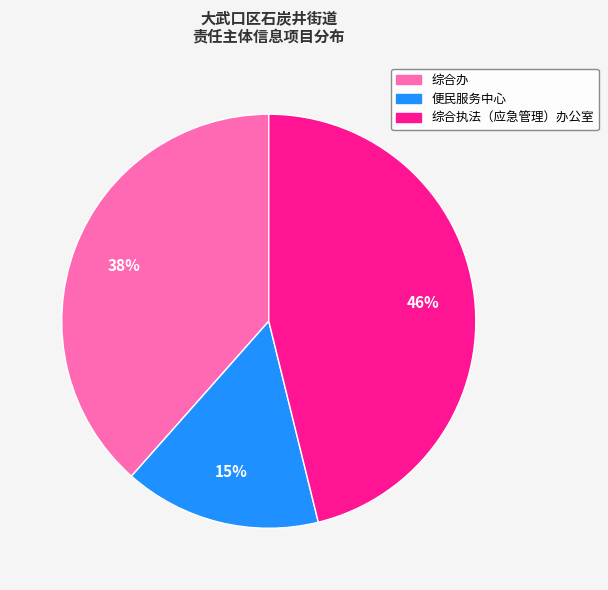

Which has a higher value, 综合办 or 便民服务中心?

综合办